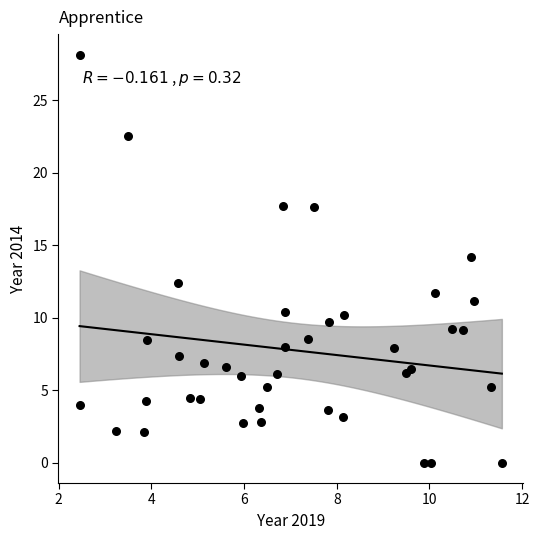

What is the range of X values (max minus min)?

9.1